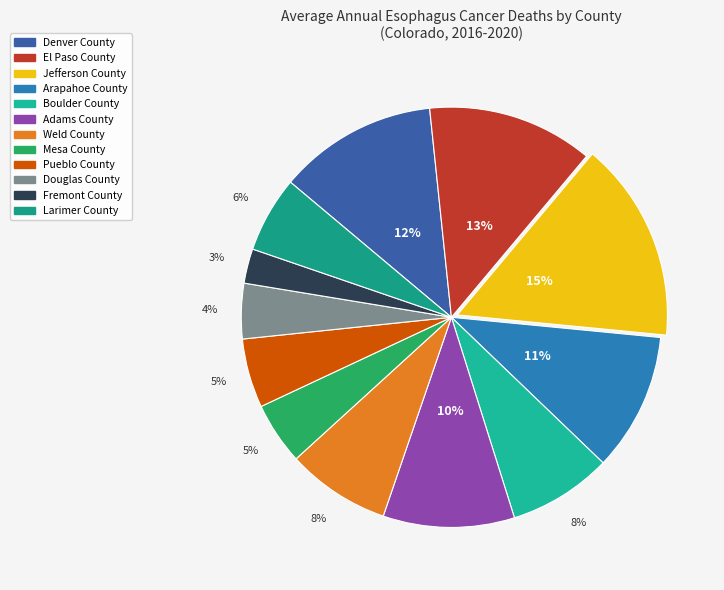

Is El Paso County the majority of the pie?

No